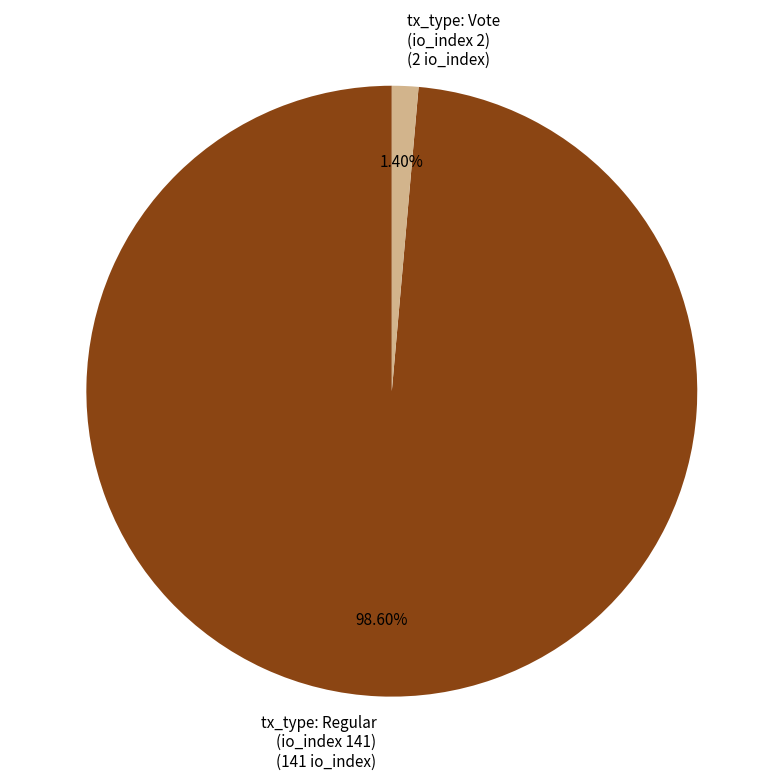

Is there any slice that represents more than half of the pie?

Yes